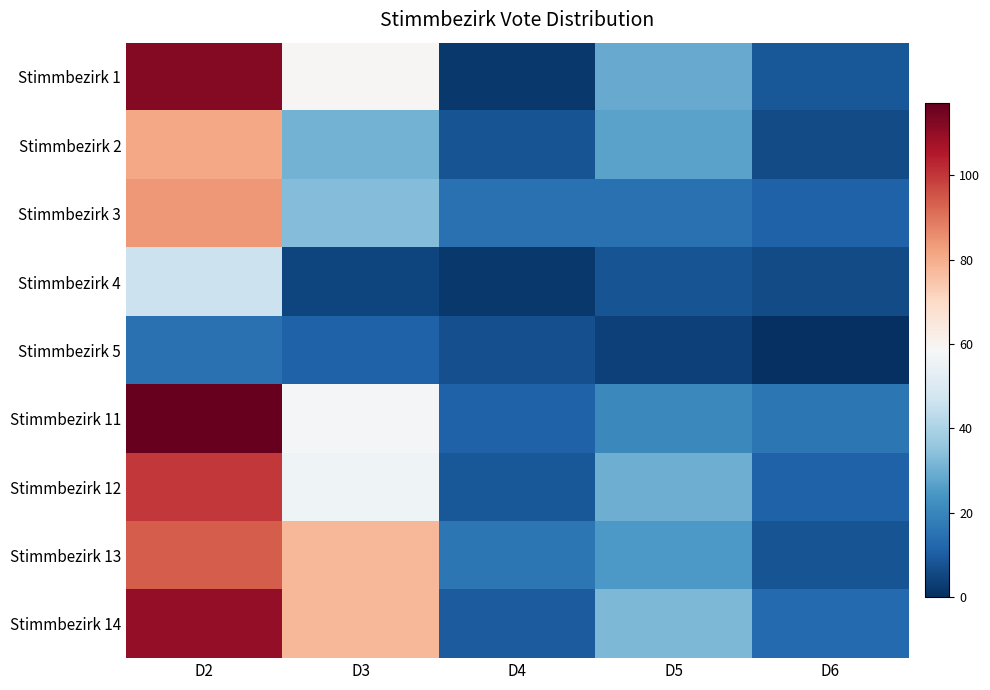

Rank the series at D3 from highest to lowest value.

Stimmbezirk 13, Stimmbezirk 14, Stimmbezirk 1, Stimmbezirk 11, Stimmbezirk 12, Stimmbezirk 3, Stimmbezirk 2, Stimmbezirk 5, Stimmbezirk 4